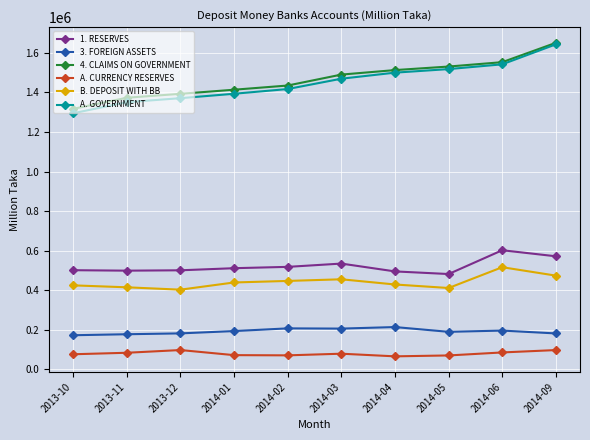

What position from the right is 2014-01?

7